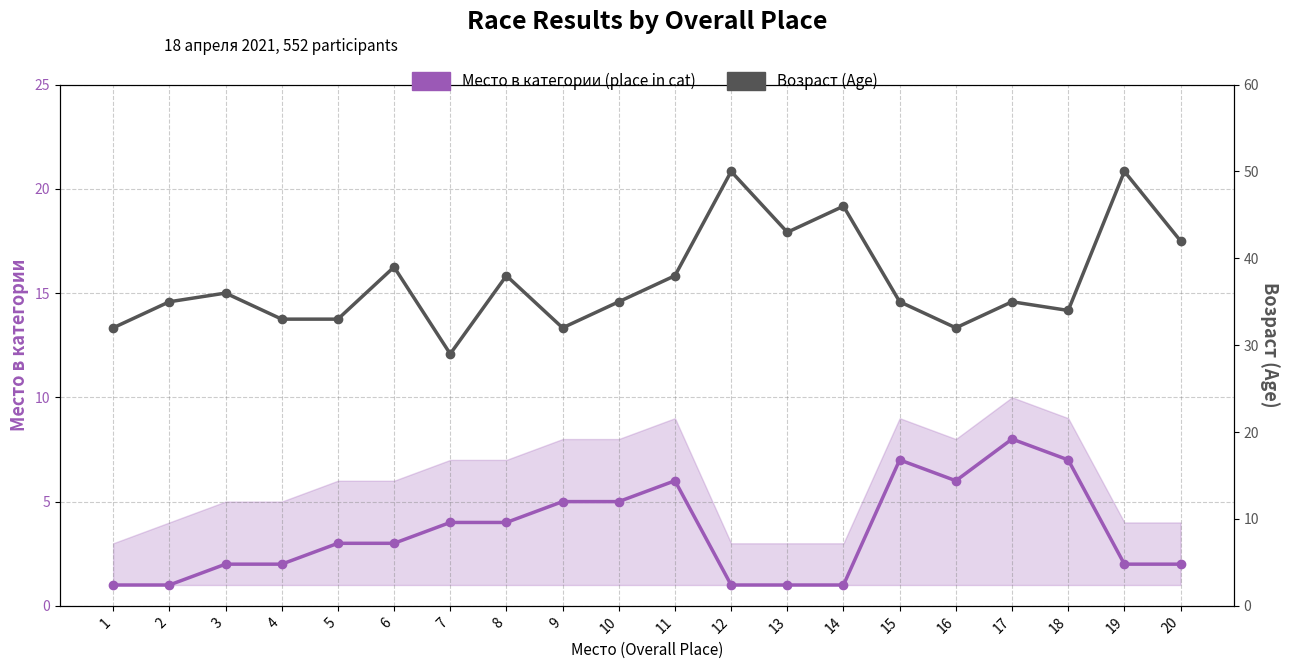

What is the total value across all series at 10?

40